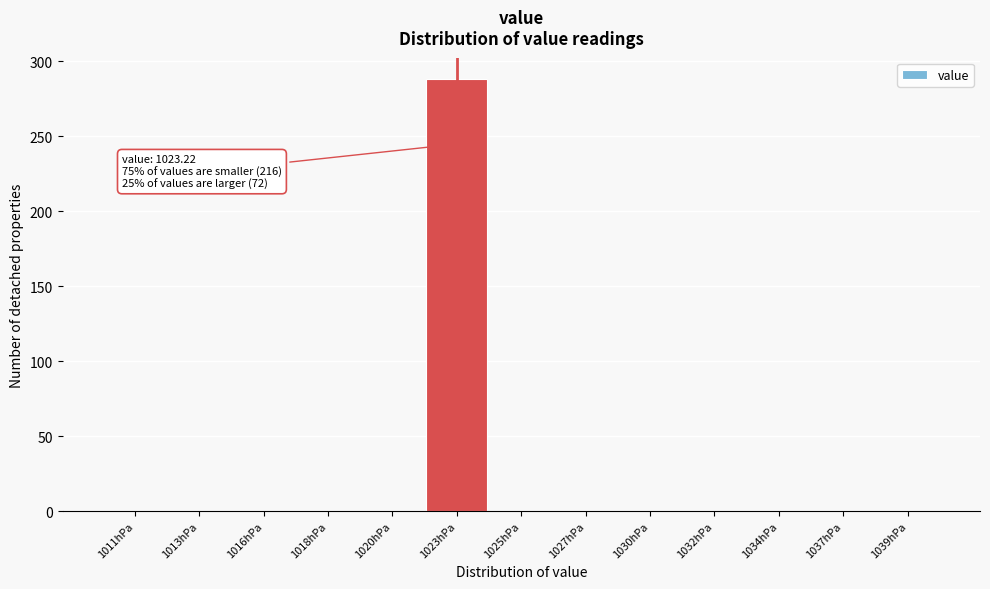

Reading left to right, transcribe all the data shown in this chart.

1011hPa=0	1013hPa=0	1016hPa=0	1018hPa=0	1020hPa=0	1023hPa=288	1025hPa=0	1027hPa=0	1030hPa=0	1032hPa=0	1034hPa=0	1037hPa=0	1039hPa=0